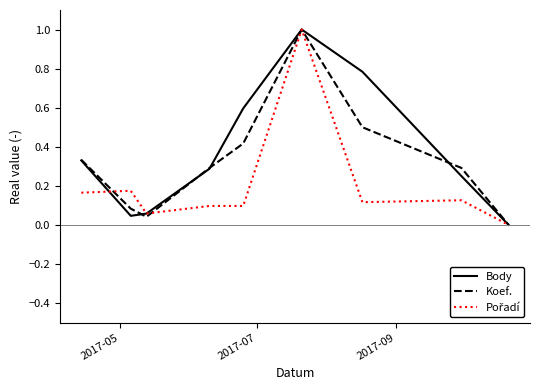

What is the highest value of the Koef. series?

1.0